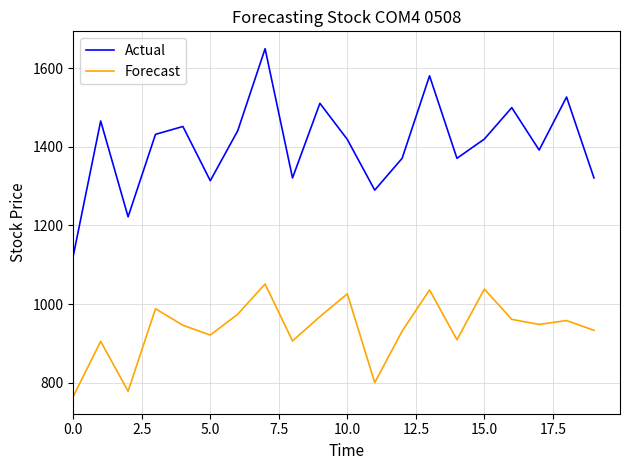

List the series in order of their peak value, highest first.

Actual, Forecast